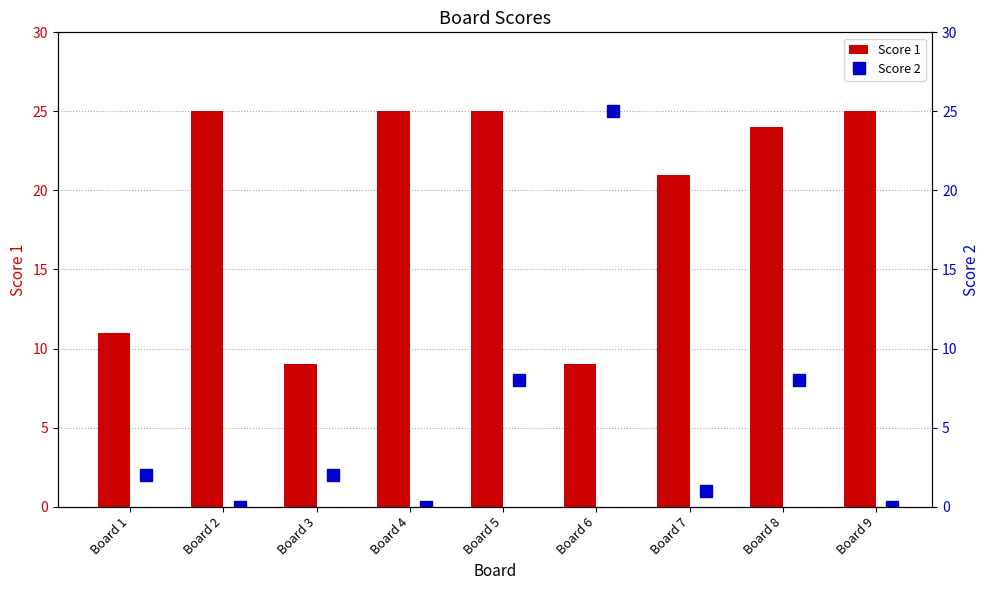

Rank the series by their average value, from highest to lowest.

Score 1, Score 2